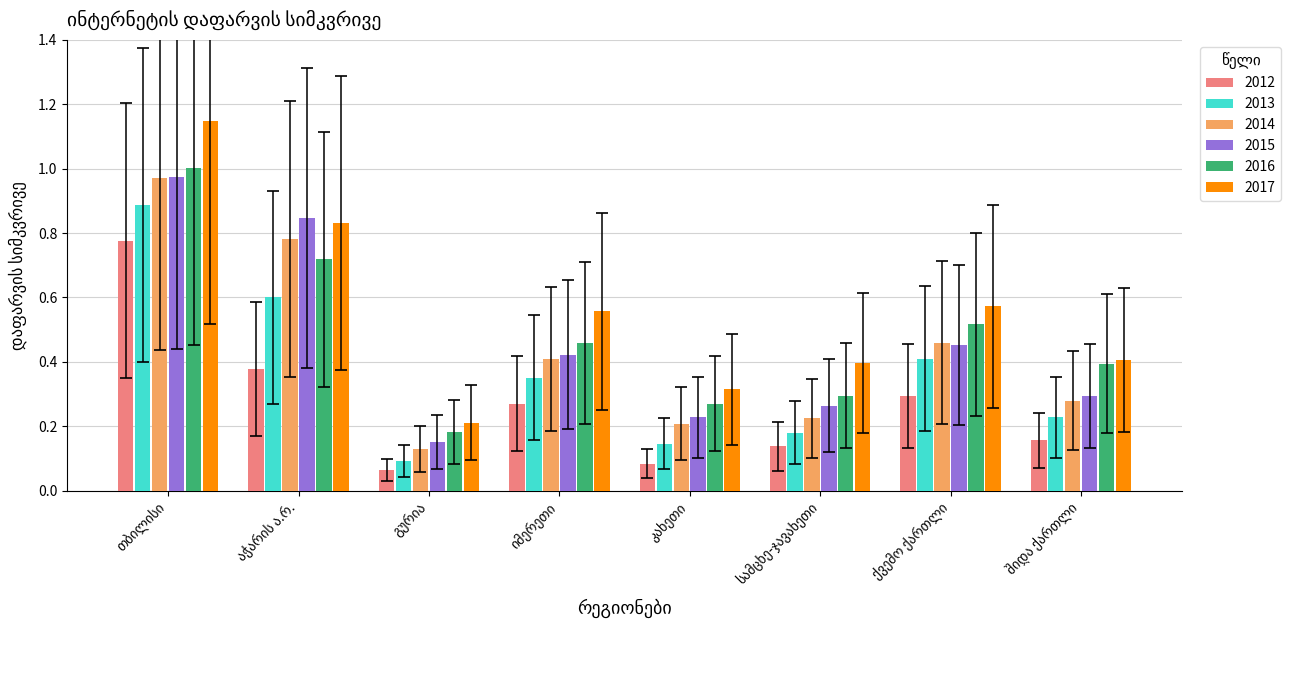

Does the chart contain any negative values?

No